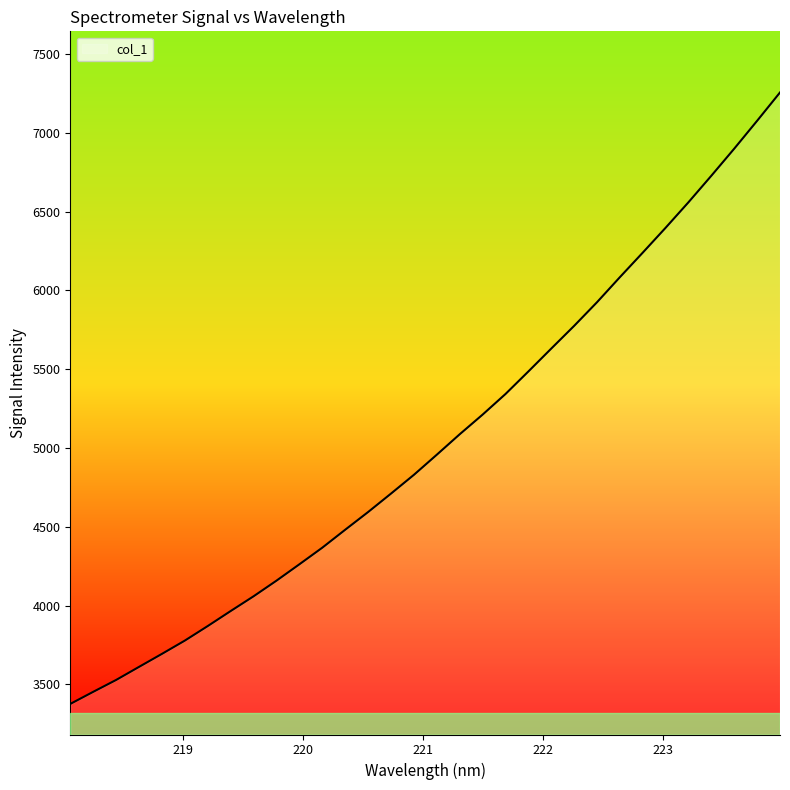

What is the greatest value displayed?

7256.6